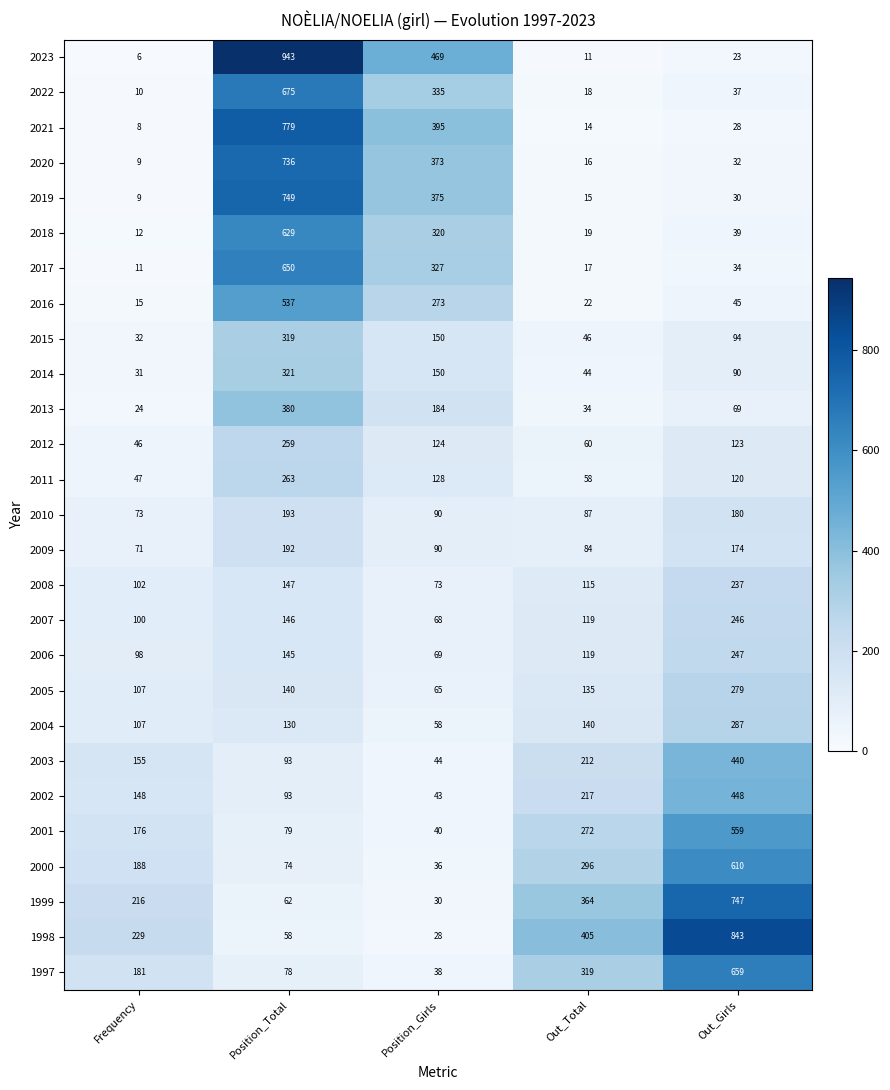

At which label does 2018 reach its peak?

Position_Total